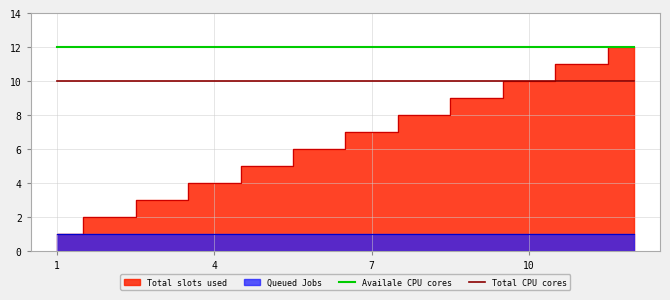

At which label does Total CPU cores reach its minimum?

1